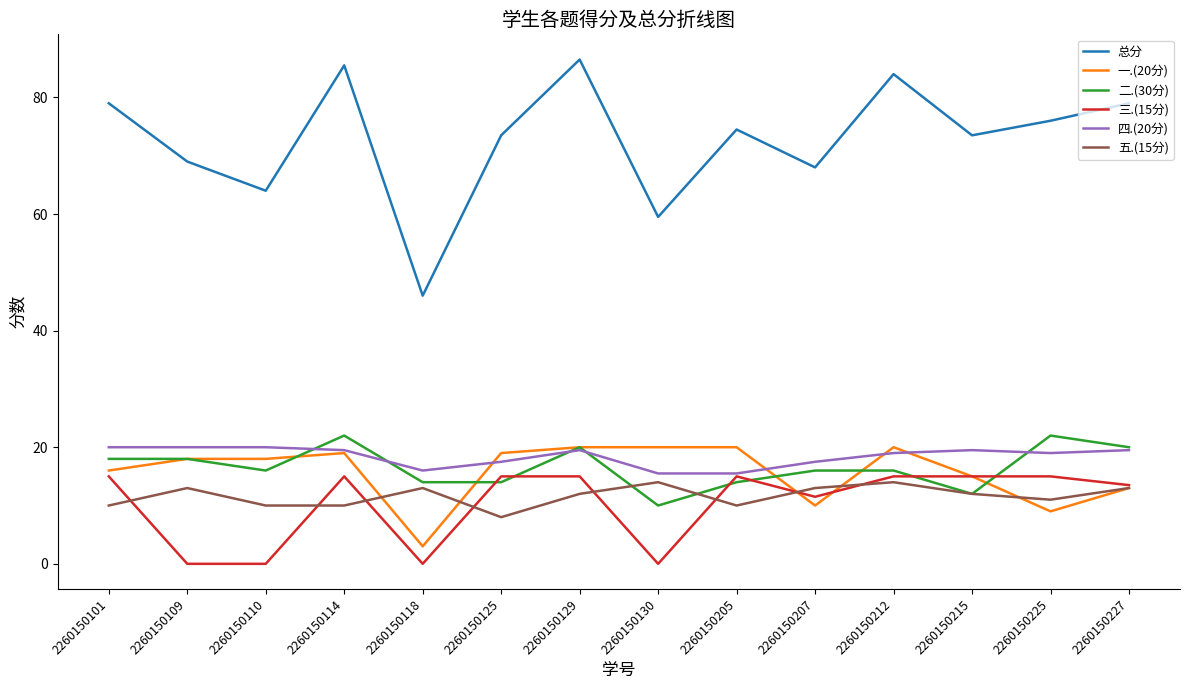

True or false: 四.(20分) has a value of 20.0 at 2260150101.

True